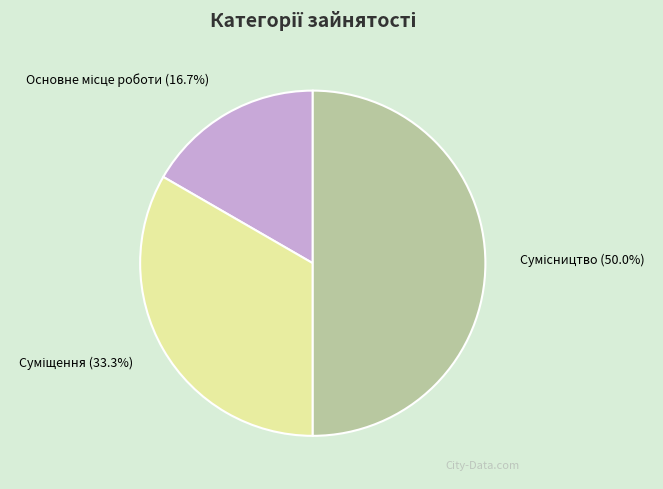

Count the number of slices in the pie.

3